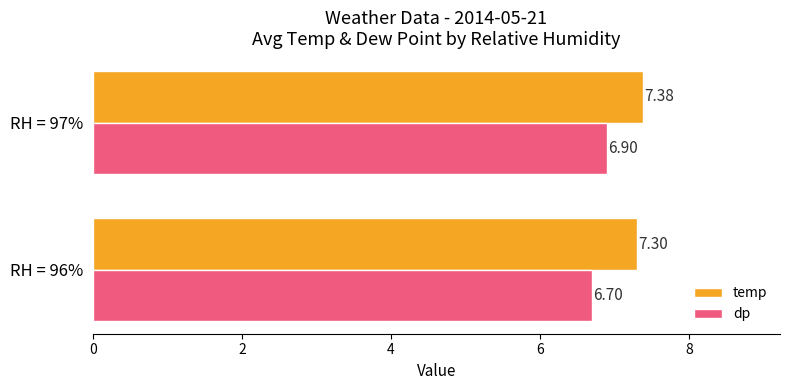

How many distinct data groups are displayed?

2